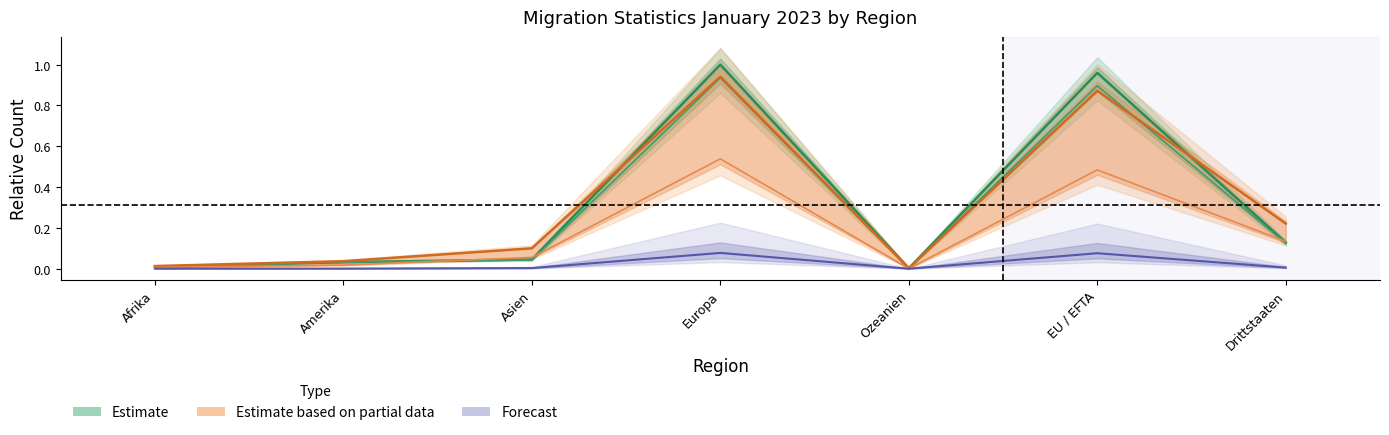

The value of Übriger Abgang at Afrika is 0.0. True or false?

False